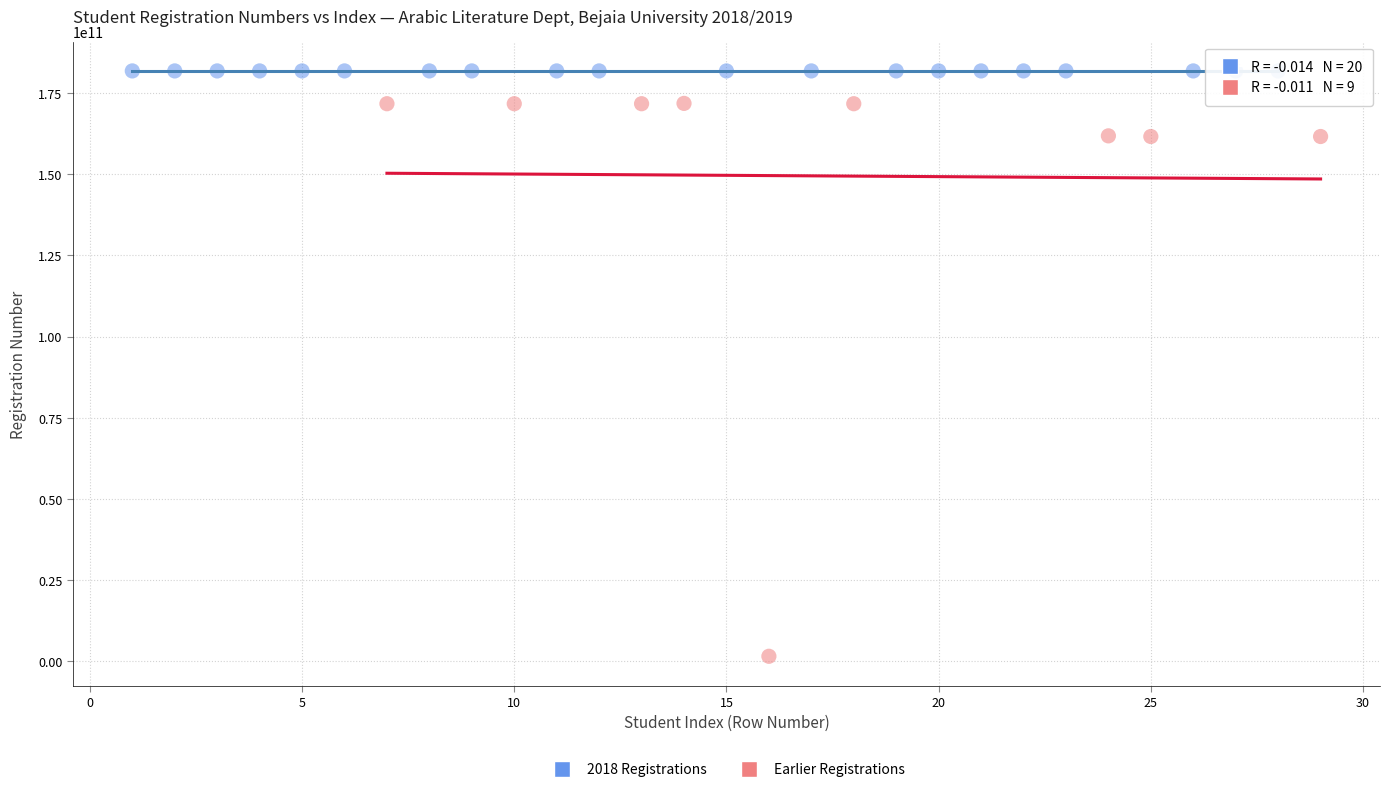

Which series contains the lowest Y value?

Earlier Registrations